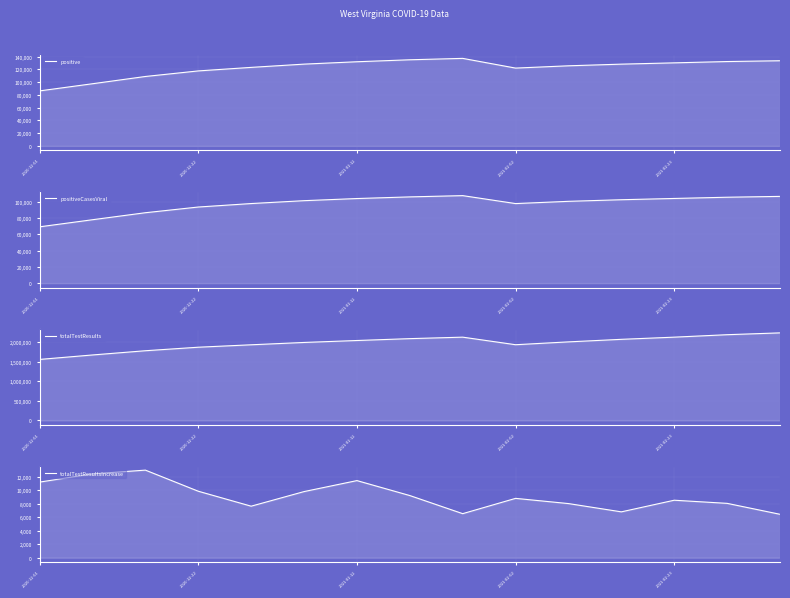

What position from the right is 5?

10